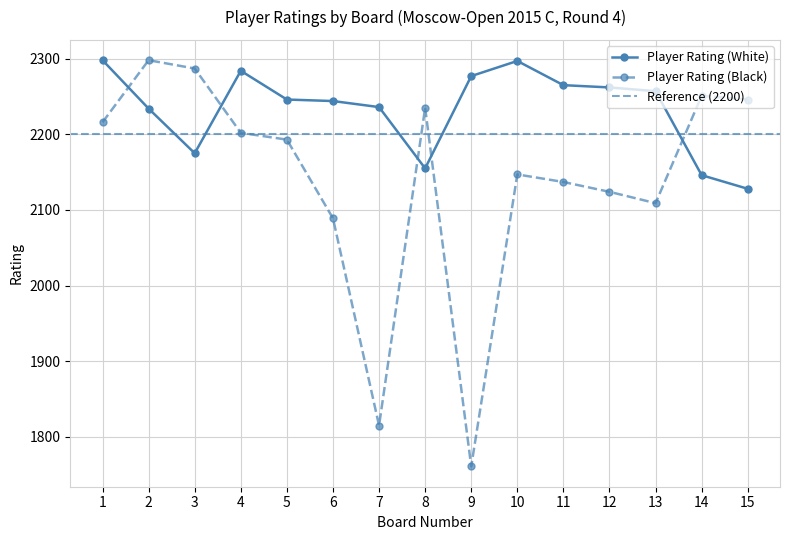

At 5, list the series in order from smallest to largest.

Player Rating (Black), Player Rating (White)